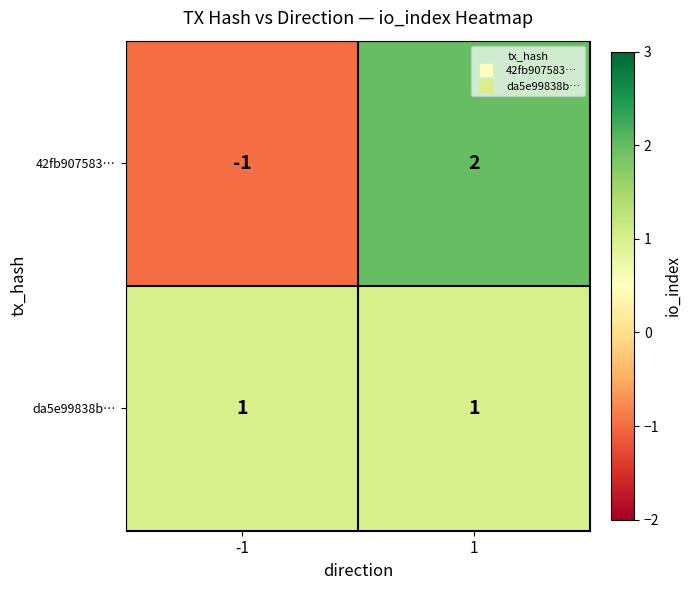

At how many categories does at least one series exceed 0?

2